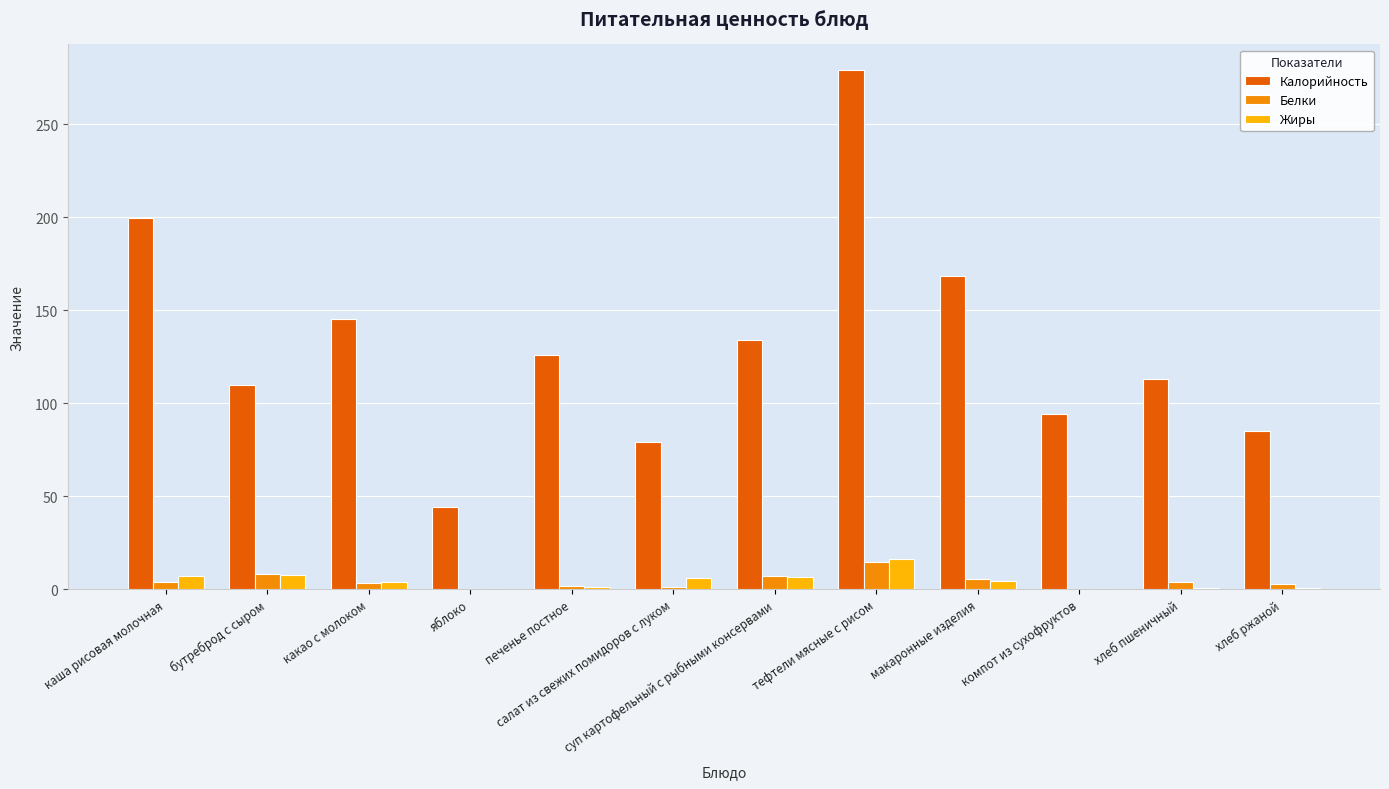

Which series changed the most between макаронные изделия and хлеб ржаной?

Калорийность